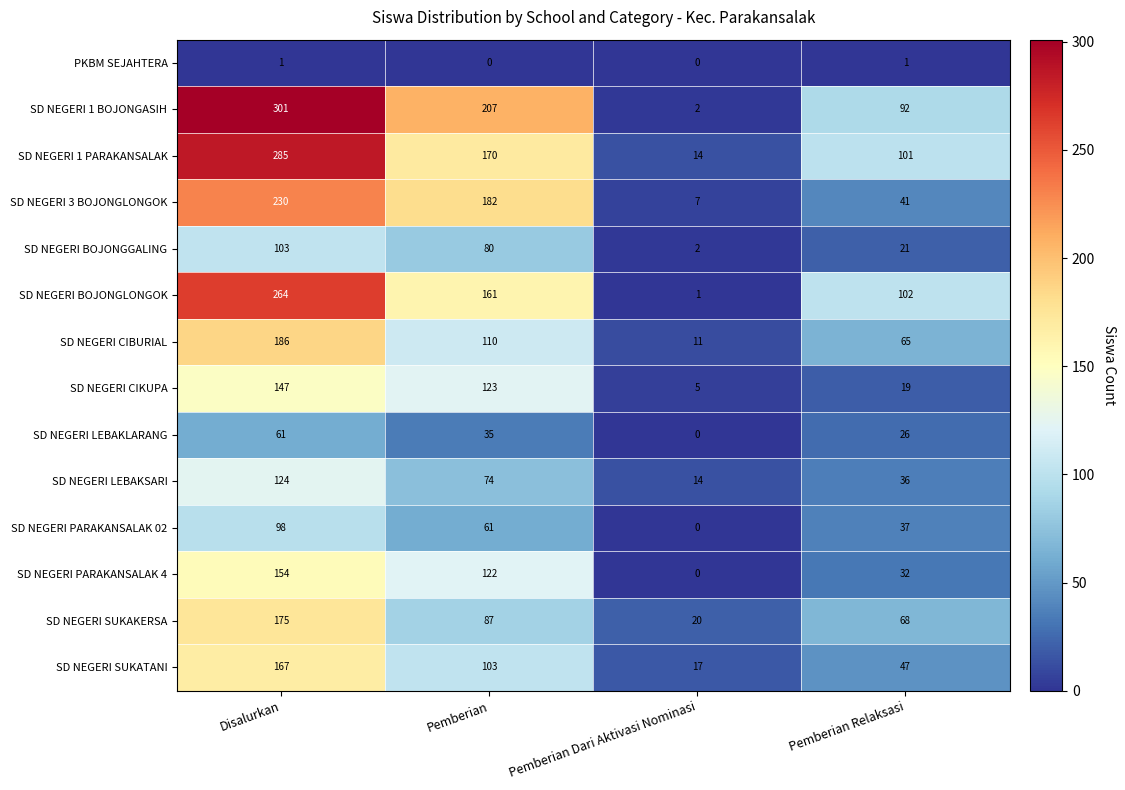

Rank the series at Disalurkan from highest to lowest value.

SD NEGERI 1 BOJONGASIH, SD NEGERI 1 PARAKANSALAK, SD NEGERI BOJONGLONGOK, SD NEGERI 3 BOJONGLONGOK, SD NEGERI CIBURIAL, SD NEGERI SUKAKERSA, SD NEGERI SUKATANI, SD NEGERI PARAKANSALAK 4, SD NEGERI CIKUPA, SD NEGERI LEBAKSARI, SD NEGERI BOJONGGALING, SD NEGERI PARAKANSALAK 02, SD NEGERI LEBAKLARANG, PKBM SEJAHTERA